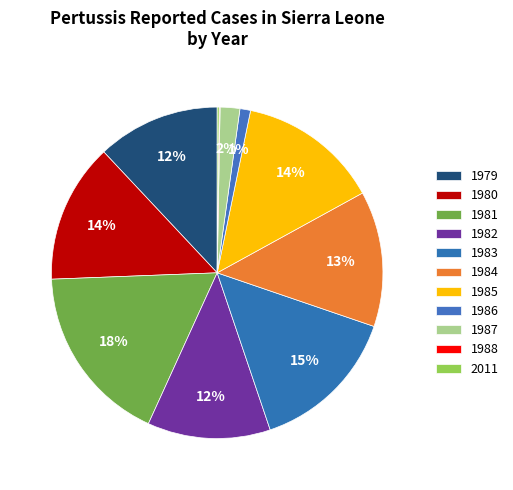

Which category has the smallest portion of the pie?

1988